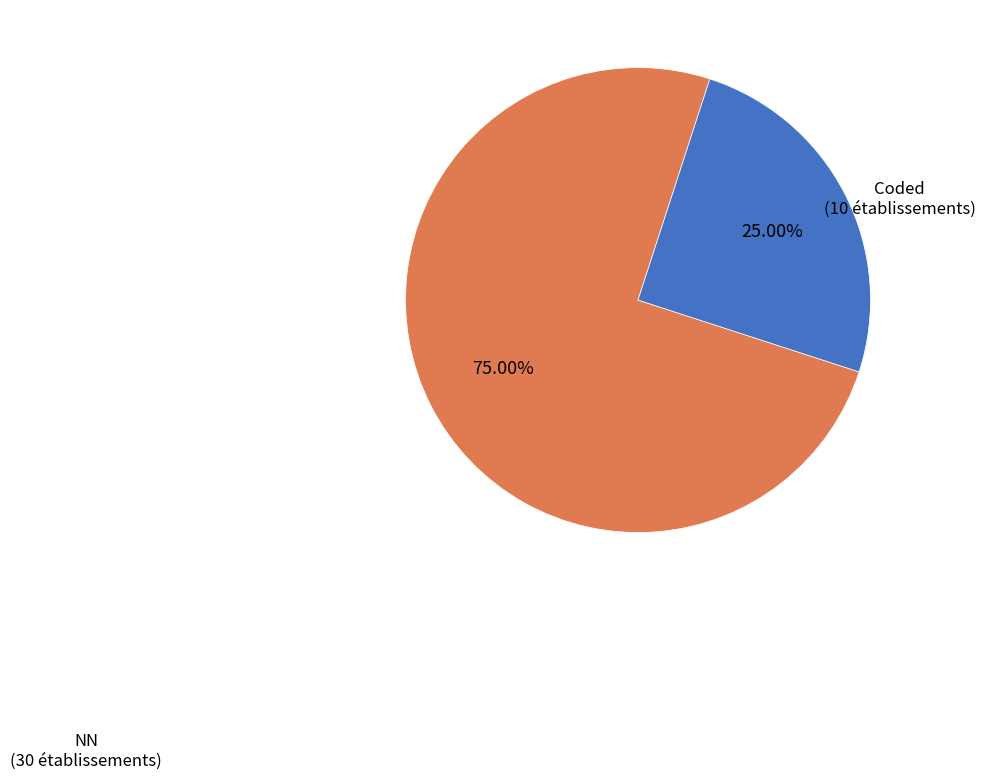

What is the smallest slice in the pie chart?

Coded (10 établissements)